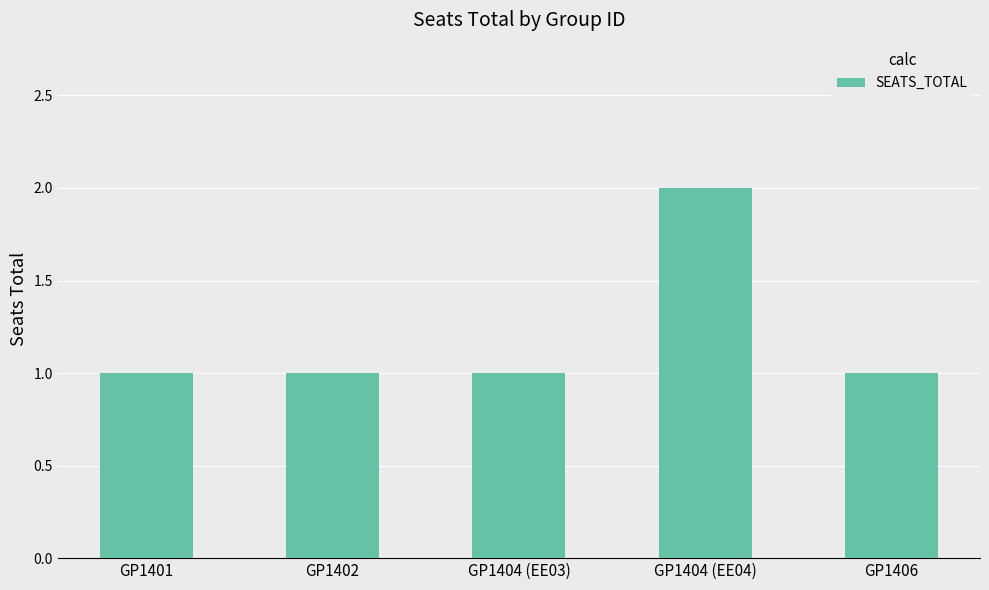

What is the smallest value displayed?

1